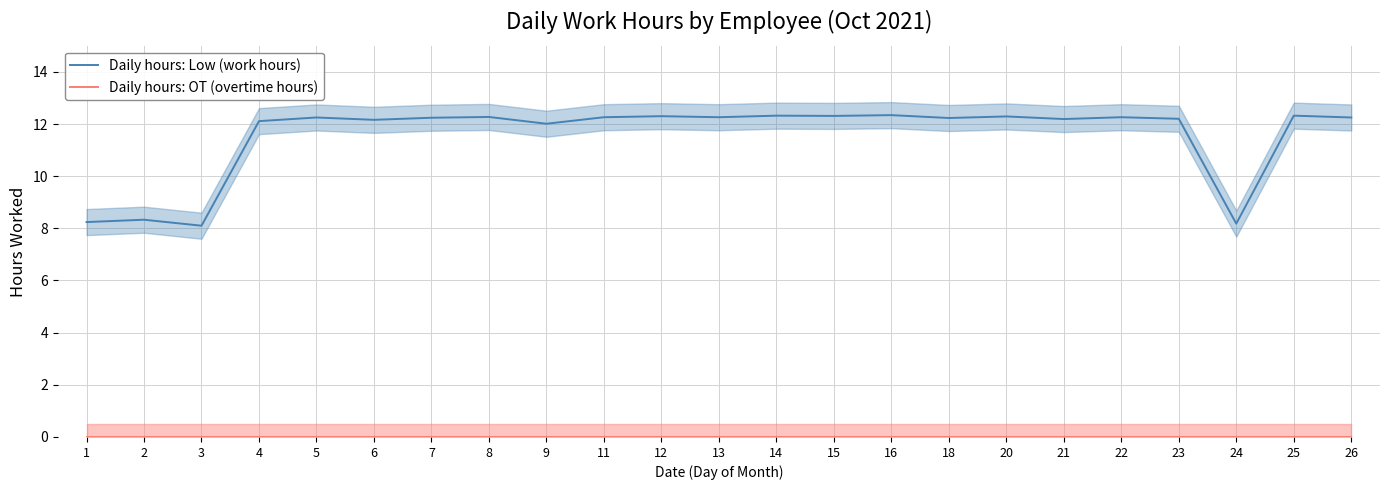

Reading left to right, extract all data points from this chart.

Daily hours: Low (work hours): 1=8.2	2=8.3	3=8.1	4=12.1	5=12.2	6=12.2	7=12.2	8=12.3	9=12.0	11=12.3	12=12.3	13=12.3	14=12.3	15=12.3	16=12.3	18=12.2	20=12.3	21=12.2	22=12.3	23=12.2	24=8.2	25=12.3	26=12.2
Daily hours: OT (overtime hours): 1=0.0	2=0.0	3=0.0	4=0.0	5=0.0	6=0.0	7=0.0	8=0.0	9=0.0	11=0.0	12=0.0	13=0.0	14=0.0	15=0.0	16=0.0	18=0.0	20=0.0	21=0.0	22=0.0	23=0.0	24=0.0	25=0.0	26=0.0